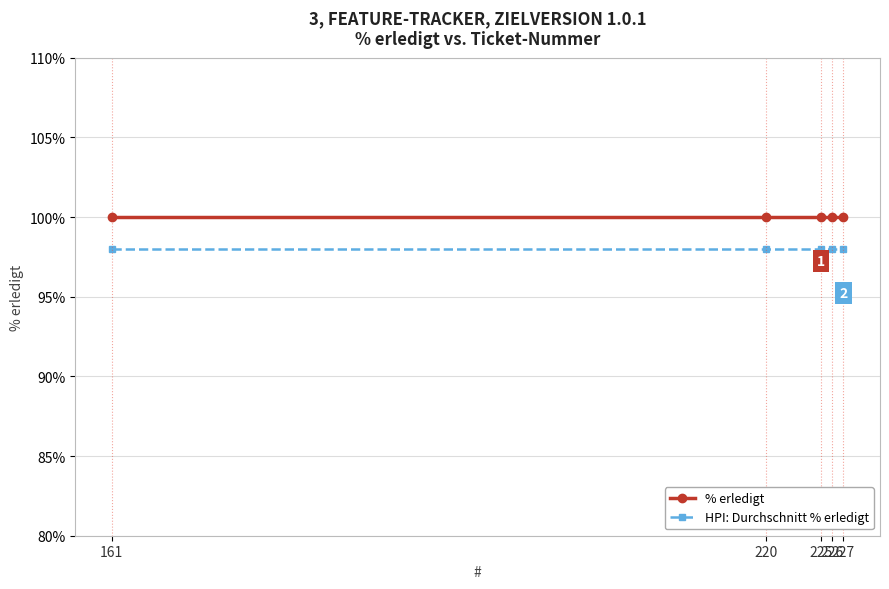

What is the minimum value for HPI: Durchschnitt % erledigt?

98